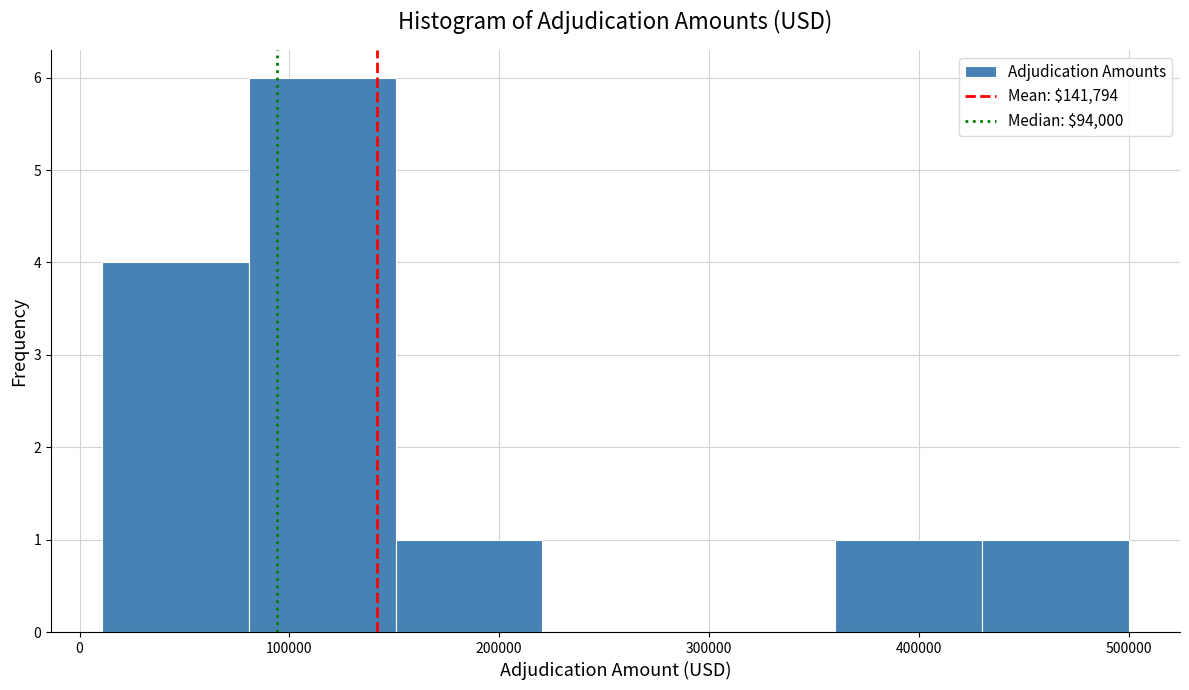

How tall is the bar that spans 10000 to 80000 on the x-axis? Neither the bar edges nor the heights are printed on the chart, so give them approximately, as read against the axes.

4